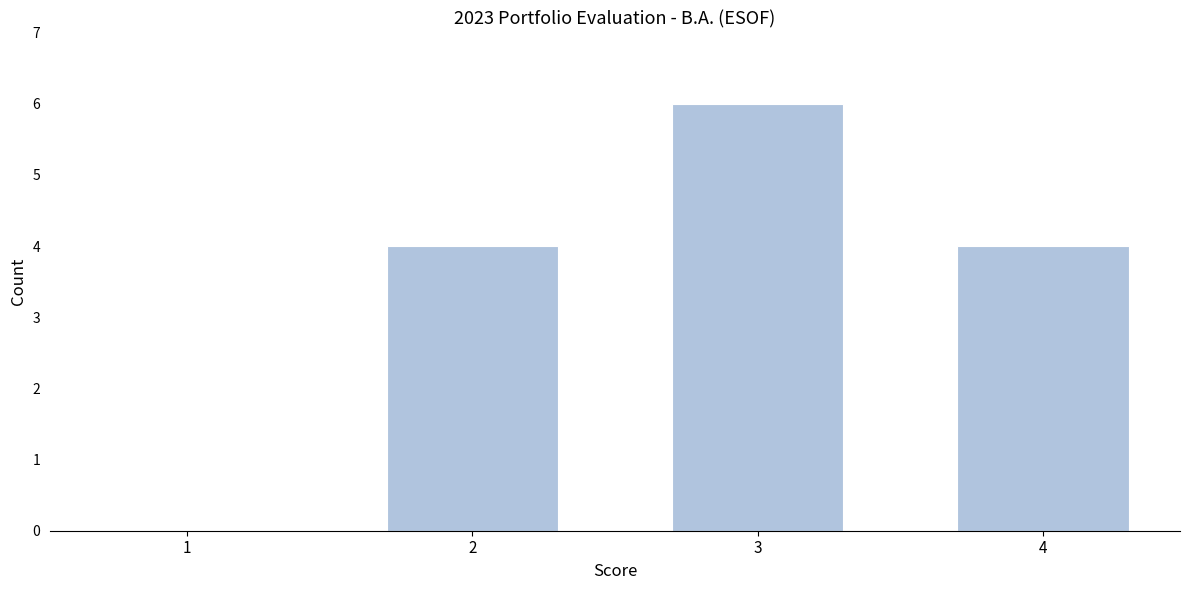

Reading left to right, list all the values displayed in this chart.

1=0	2=4	3=6	4=4